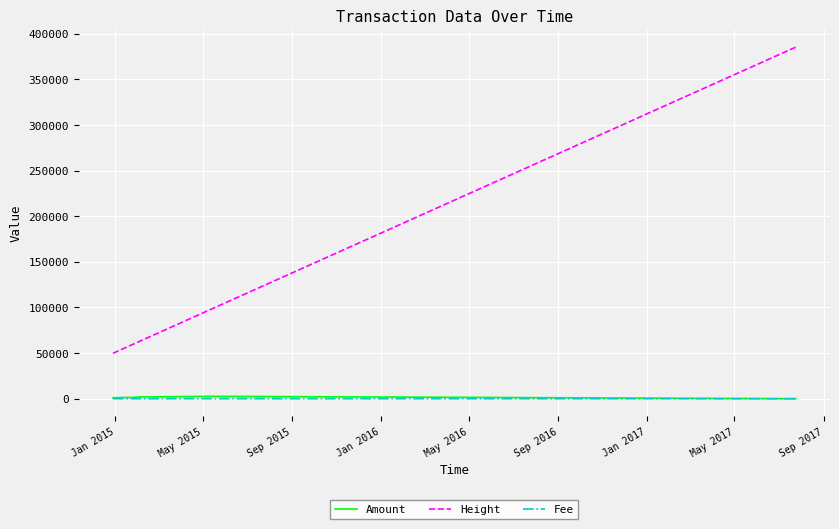

What are all the series names shown in the legend?

Amount, Height, Fee